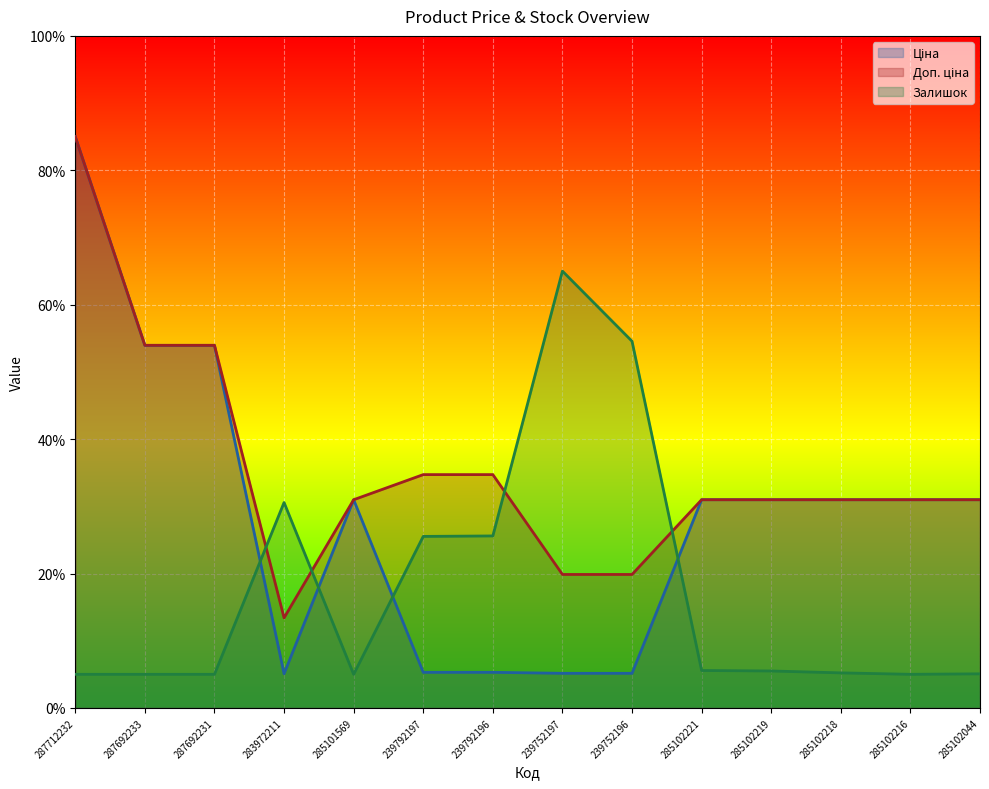

Rank the series by their maximum value, from highest to lowest.

Ціна, Доп. ціна, Залишок